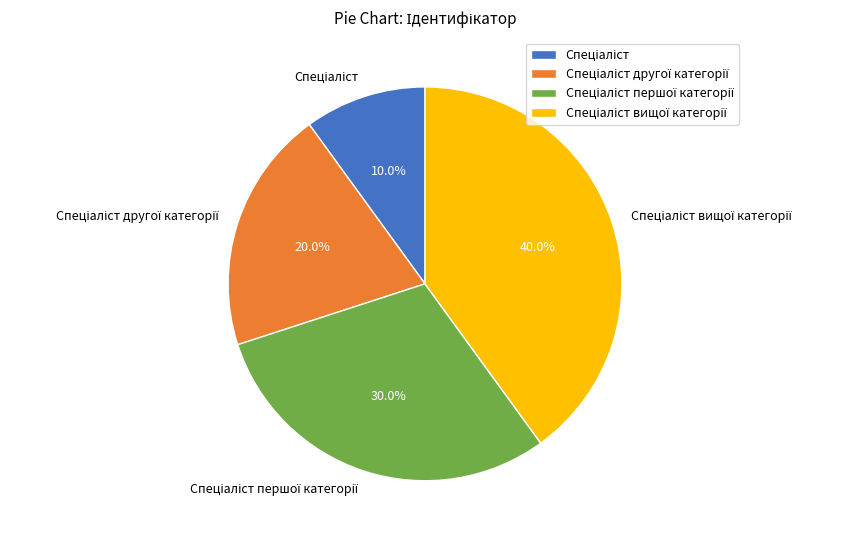

Count the number of slices in the pie.

4